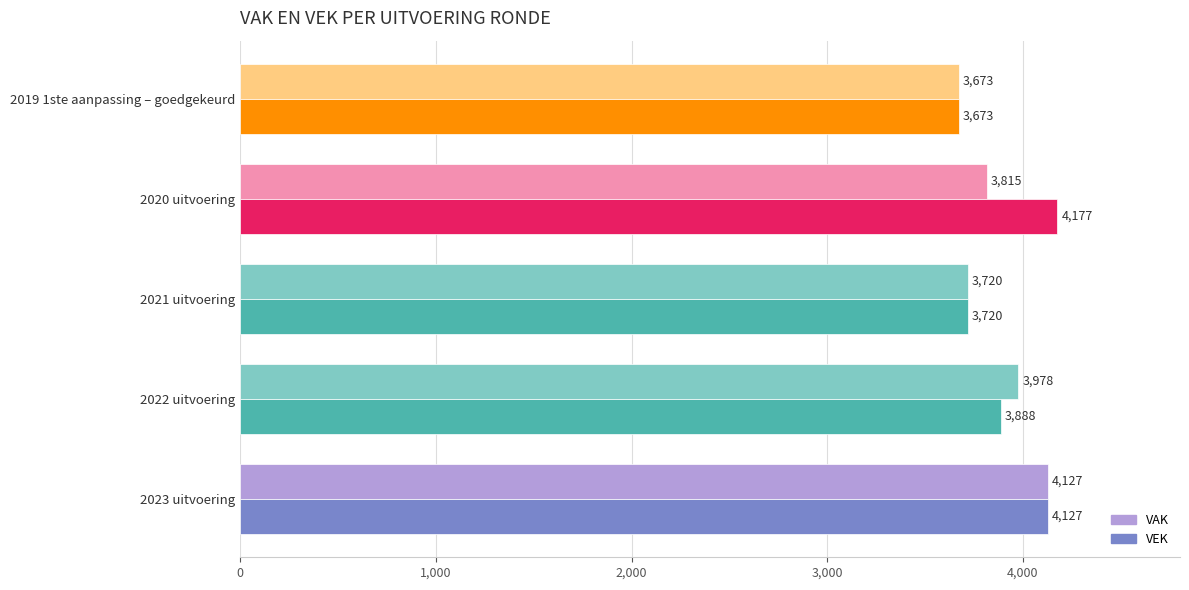

What is the average value of the VAK series?

3863